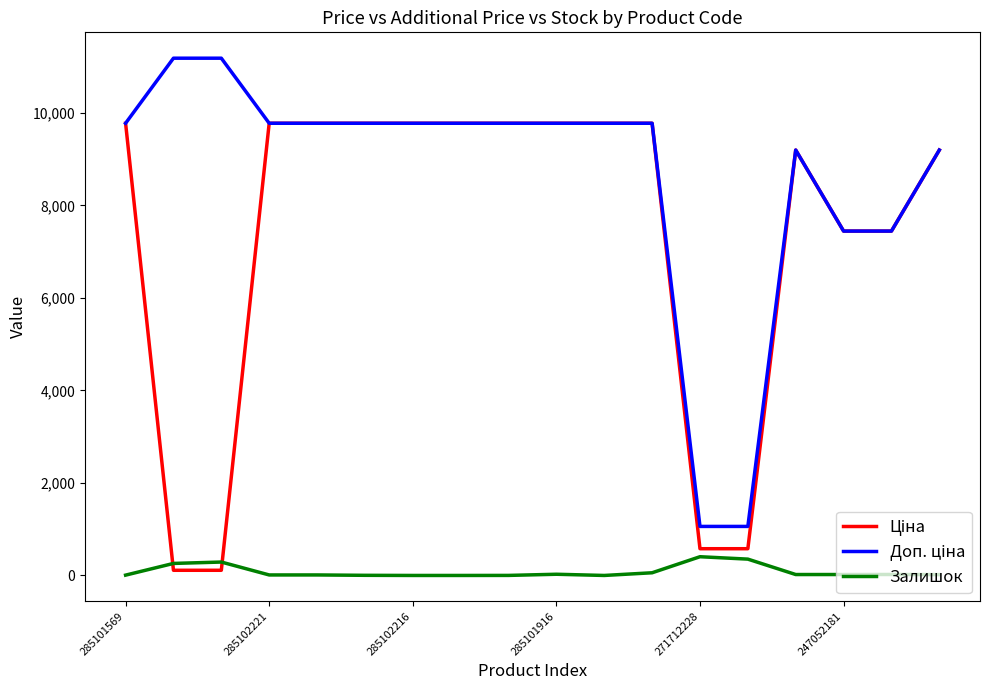

What is the maximum value for Залишок?

405.0